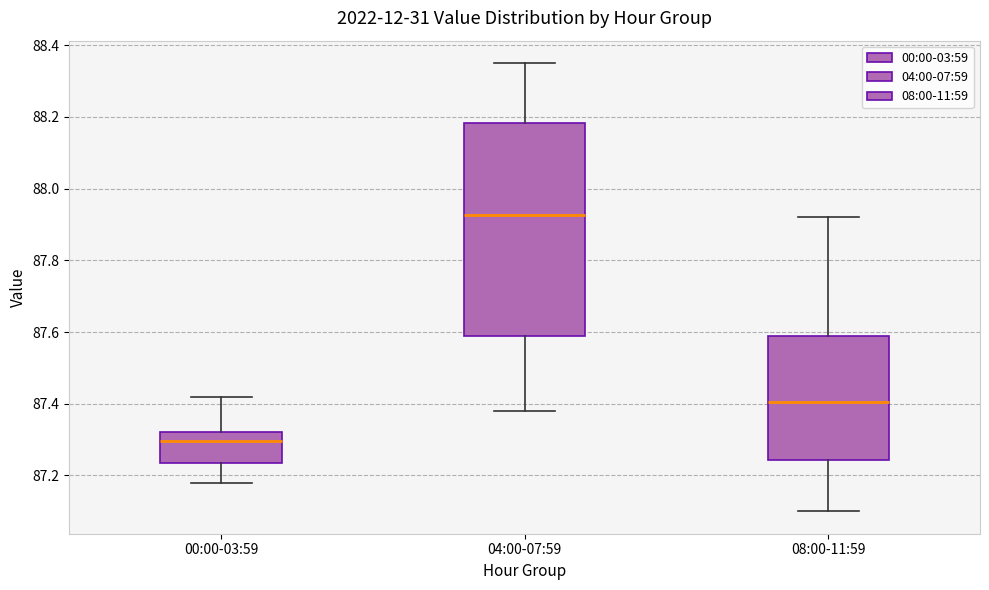

Where does the lower whisker of the box for 08:00-11:59 end on the y-axis? The values are not printed on the chart, so give them approximately, as read against the axis.

87.10